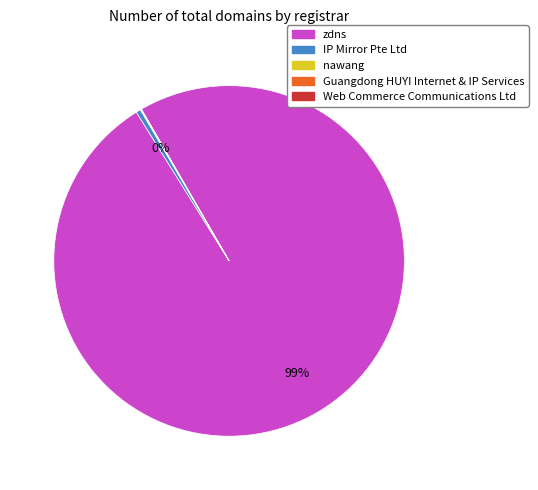

True or false: zdns accounts for 99% of the total.

True